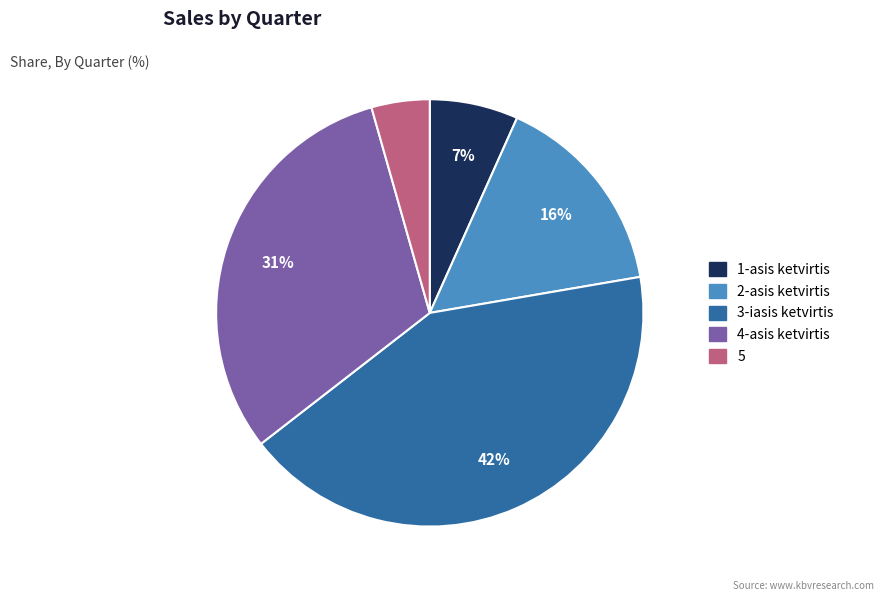

Does 5 represent more than half of the total?

No